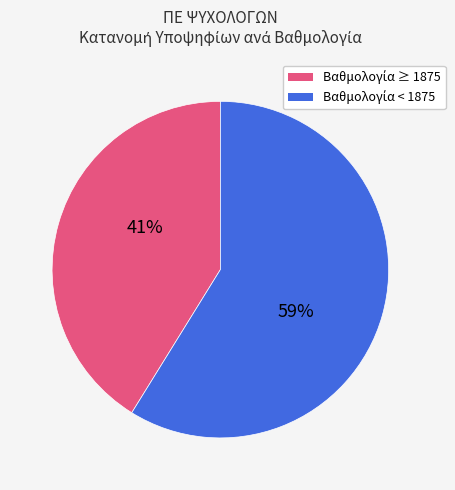

To the nearest percent, what is the average slice percentage?

50%